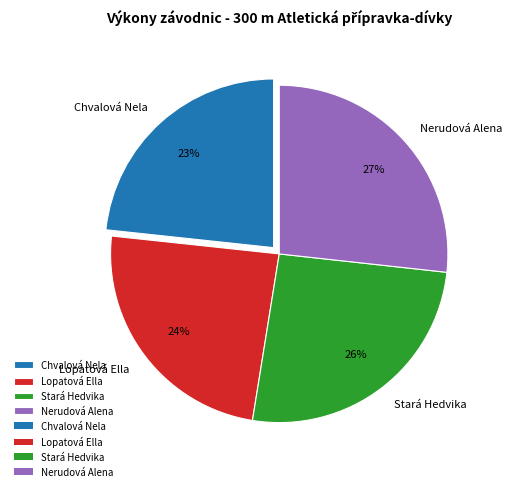

What is the ratio of the value at Stará Hedvika to the value at Lopatová Ella?

1.1